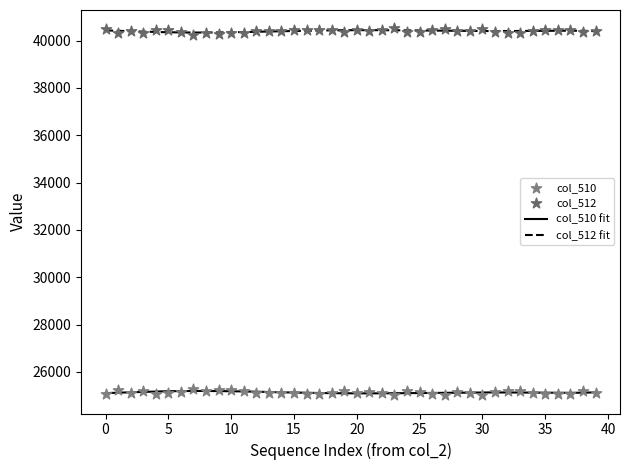

Which series has the widest spread of Y values?

col_510